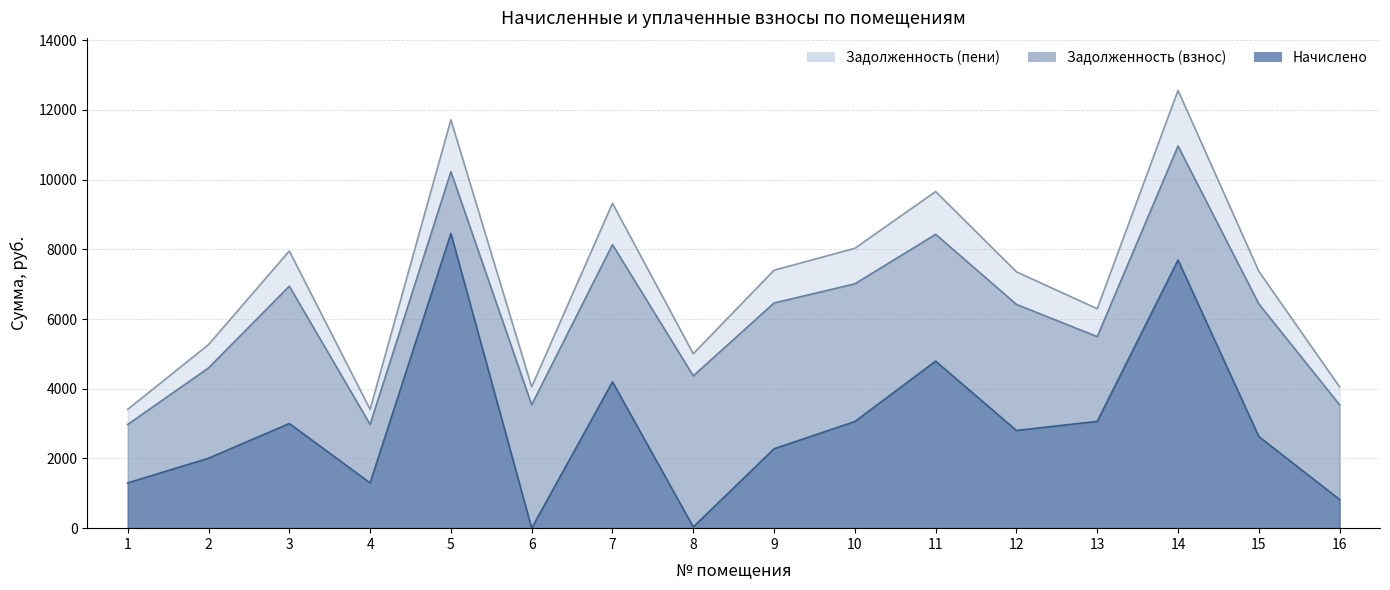

What is the difference between the zadolzhennost values at 5 and 16?

6687.1